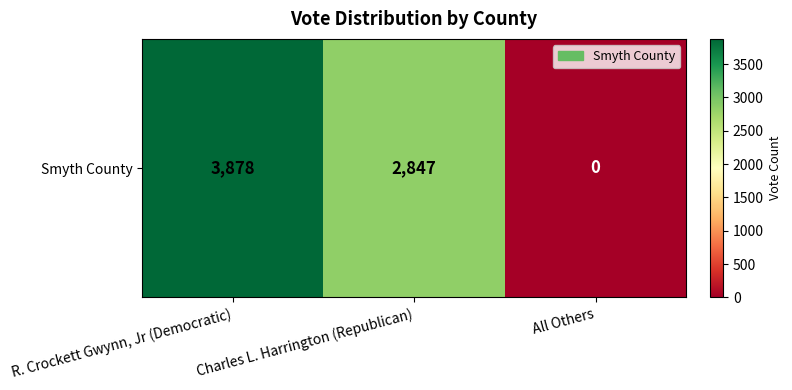

What is the greatest value displayed?

3878